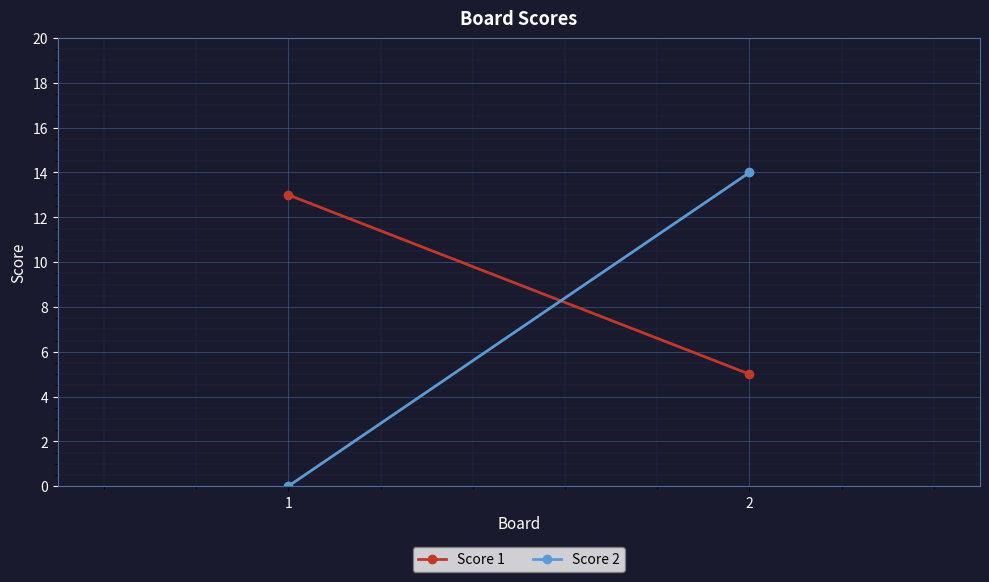

True or false: Score 1 has a value of 5 at 2.

True